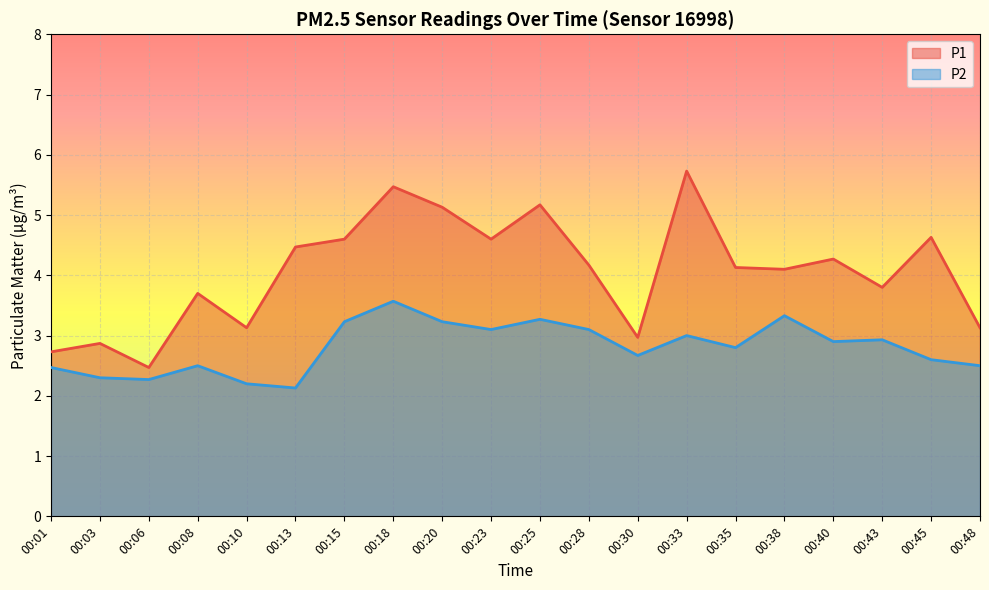

Reading left to right, what are all the values shown in this chart?

P1: 2.7	2.9	2.5	3.7	3.1	4.5	4.6	5.5	5.1	4.6	5.2	4.2	3.0	5.7	4.1	4.1	4.3	3.8	4.6	3.1
P2: 2.5	2.3	2.3	2.5	2.2	2.1	3.2	3.6	3.2	3.1	3.3	3.1	2.7	3.0	2.8	3.3	2.9	2.9	2.6	2.5